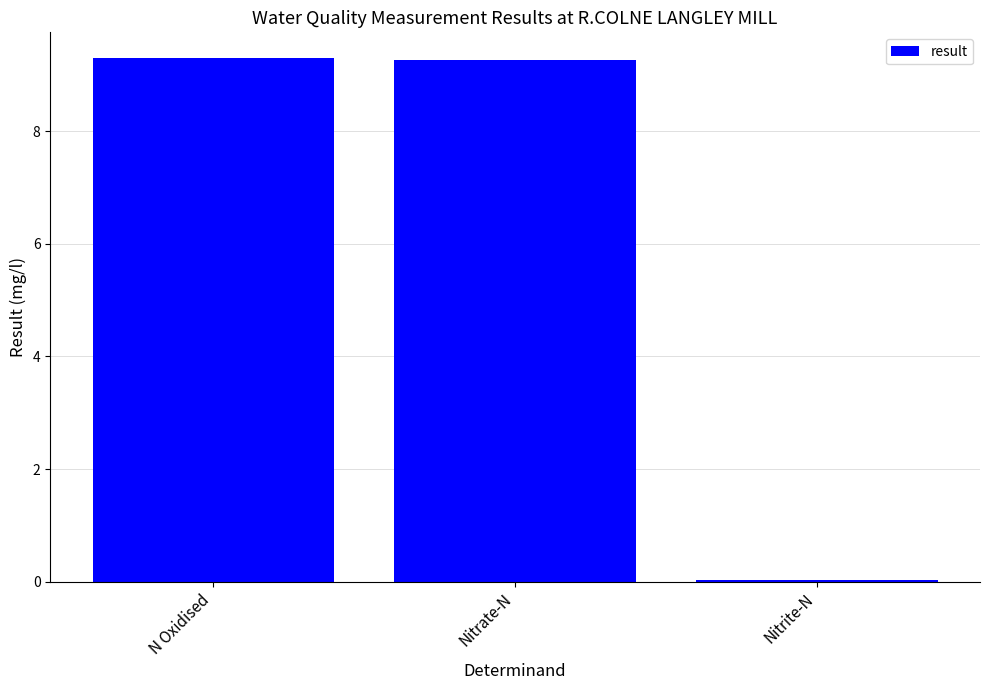

What is the change in value from Nitrate-N to Nitrite-N?

-9.2